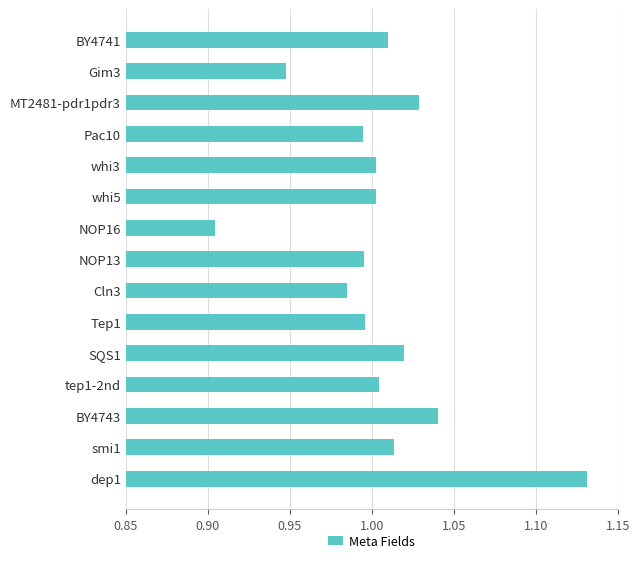

Which category has the highest value across all series?

dep1